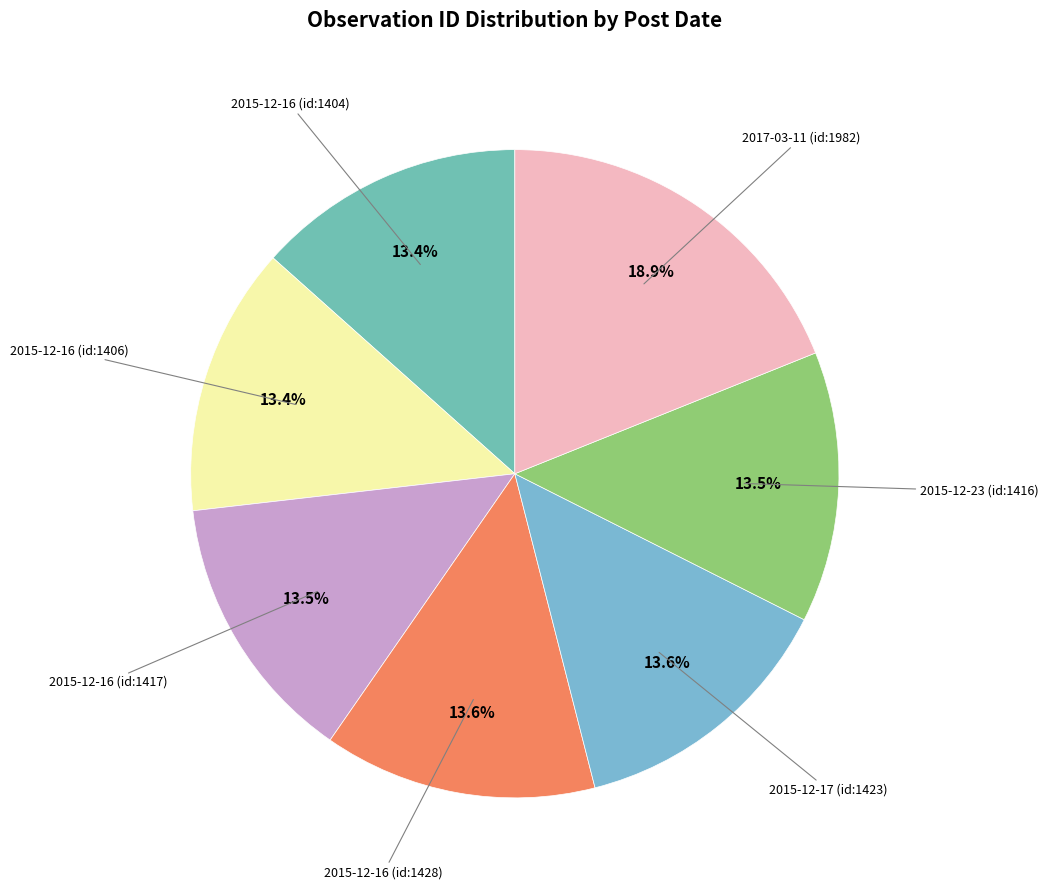

True or false: 2015-12-16 (id:1428) accounts for 14% of the total.

True